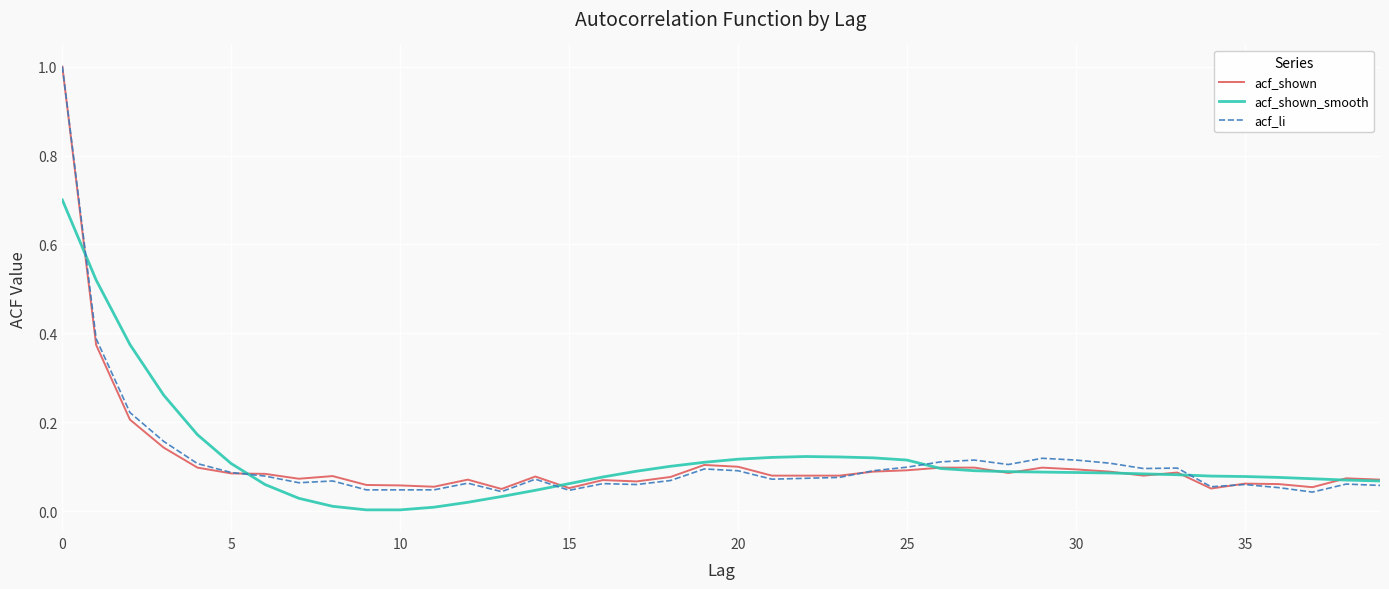

Which series has the largest range (max minus min)?

acf_li